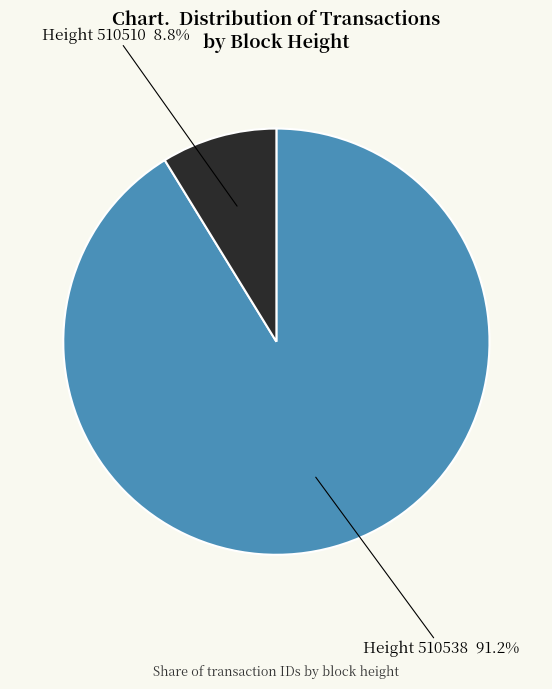

Which has a higher value, Height 510510 or Height 510538?

Height 510538